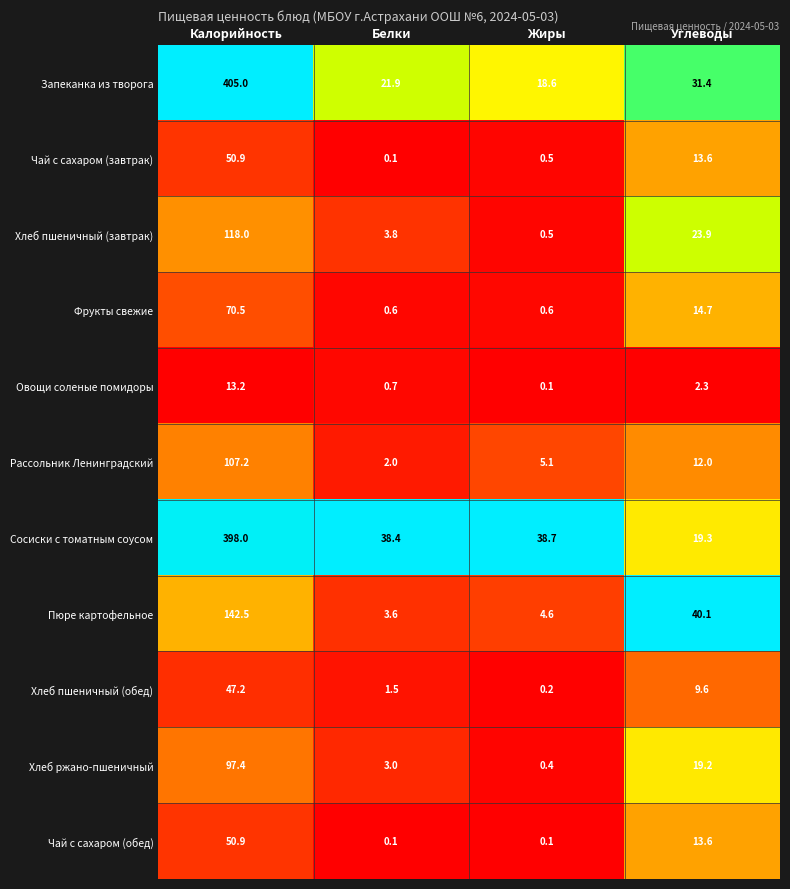

What is the spread (max minus min) of values at Белки?

38.3